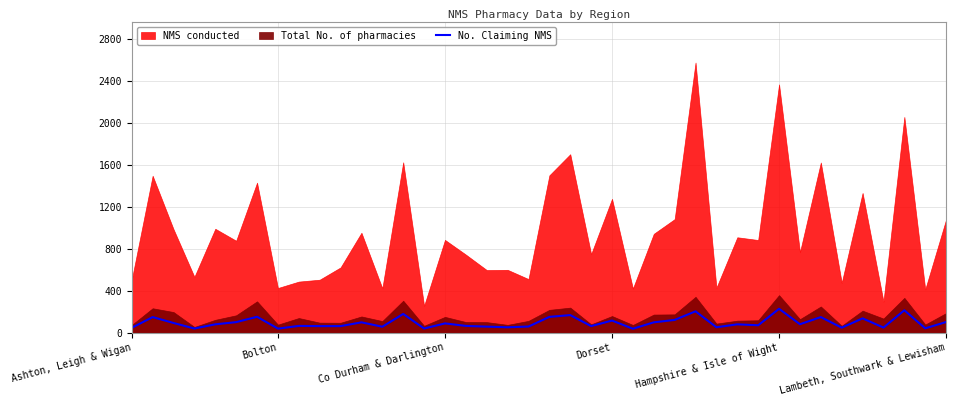

Where is the data nearest to the value 131?

35